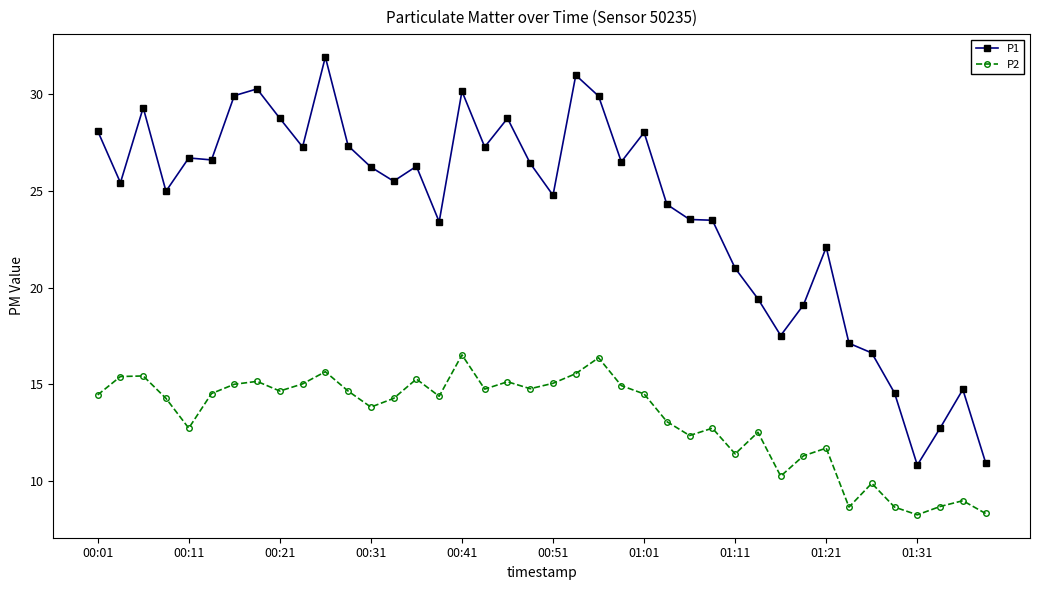

What is the value of the P1 point at the 14th from the left?

25.5